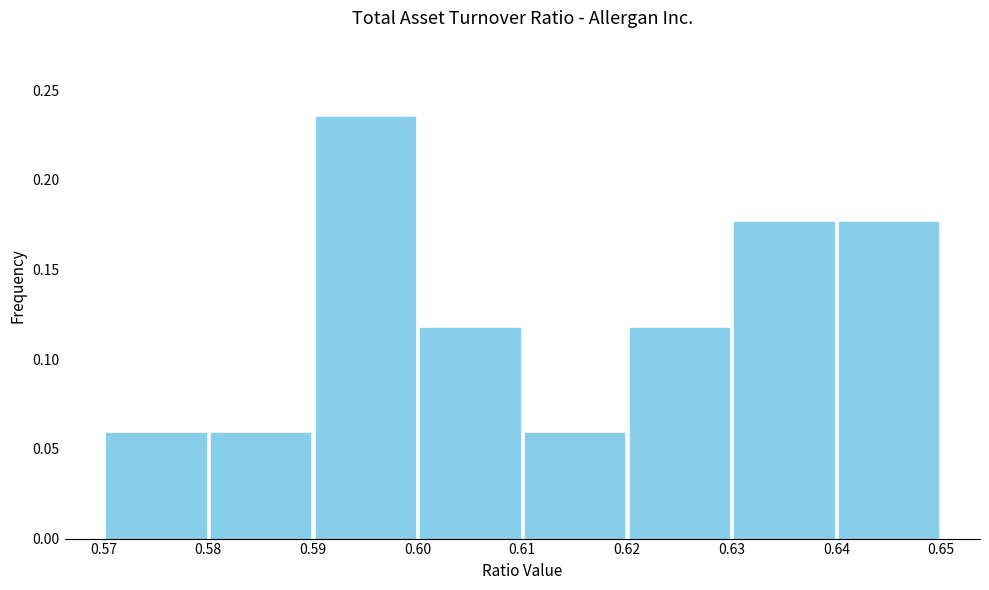

How tall is the bar that spans 0.58 to 0.59 on the x-axis? The values are not printed on the chart, so give them approximately, as read against the axis.

0.060